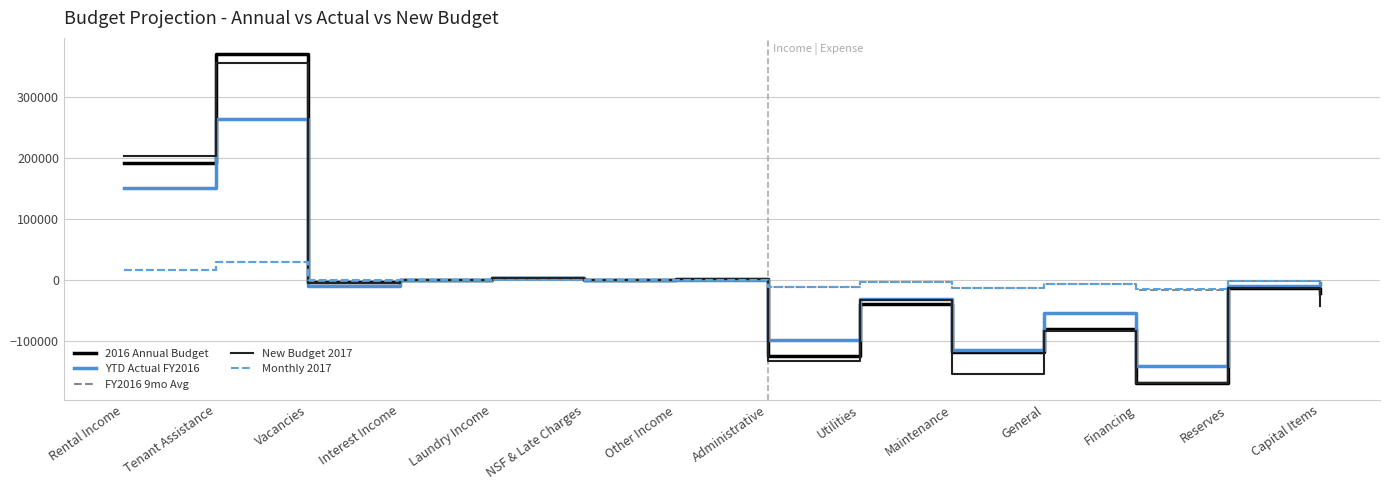

Is the value of YTD Actual FY2016 at Vacancies greater than the value of FY2016 9mo Avg at Rental Income?

No